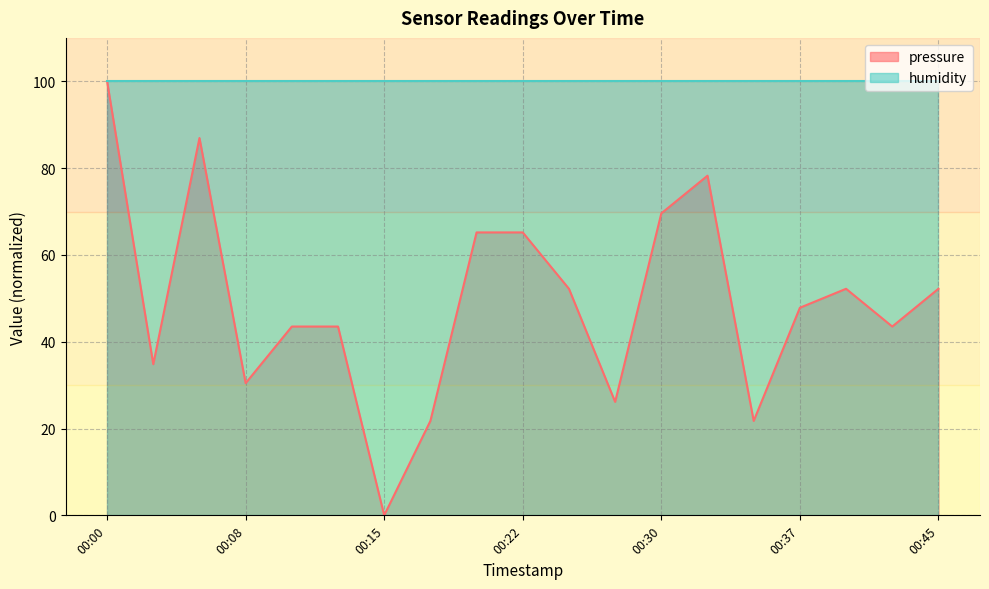

What is the value of the 18th point from the left?

43.5